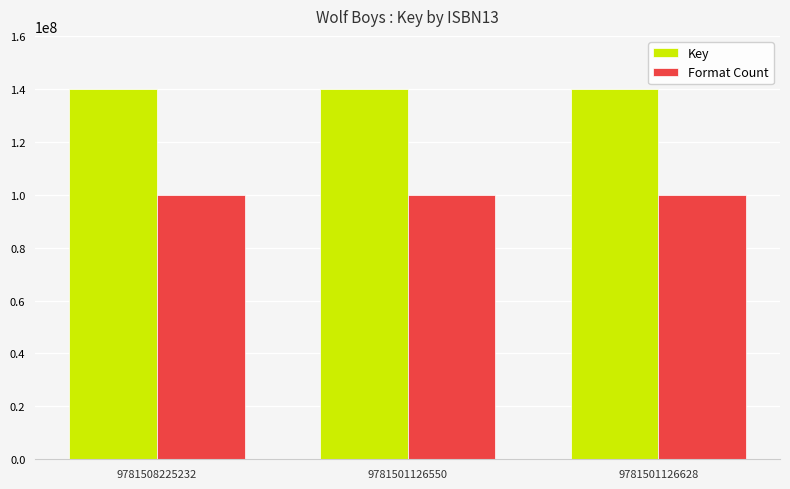

What is the sum of the Format Count values at 9781501126550 and 9781508225232?

200000000